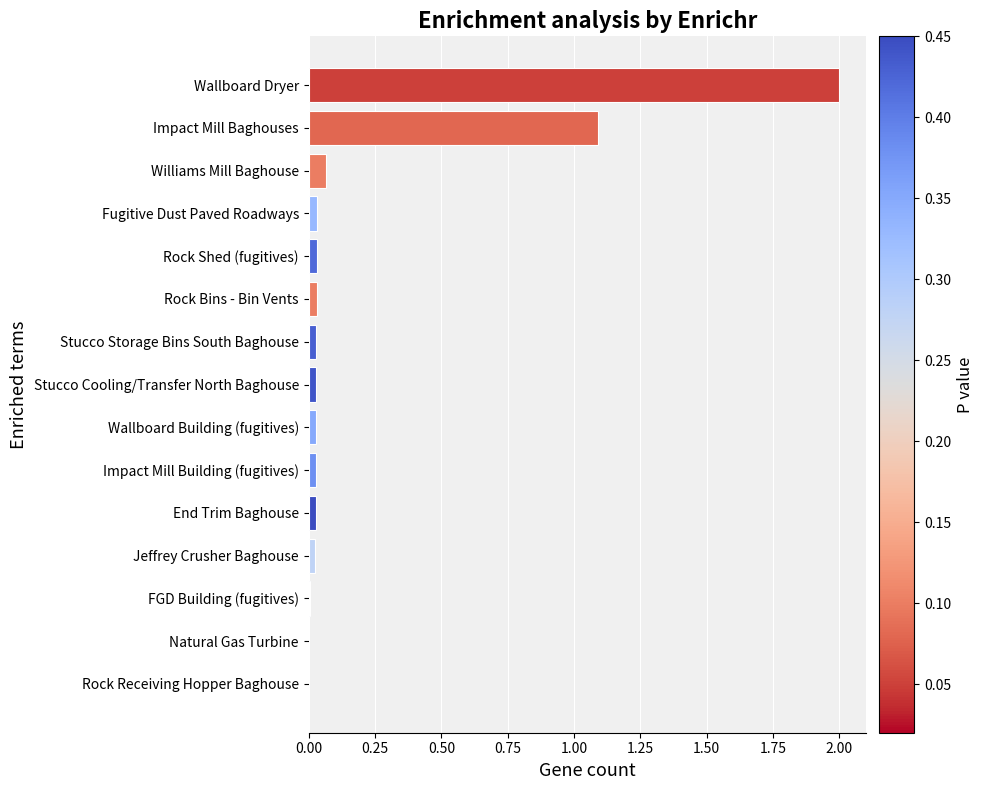

Is it true that the value at Impact Mill Baghouses is 1.5?

False